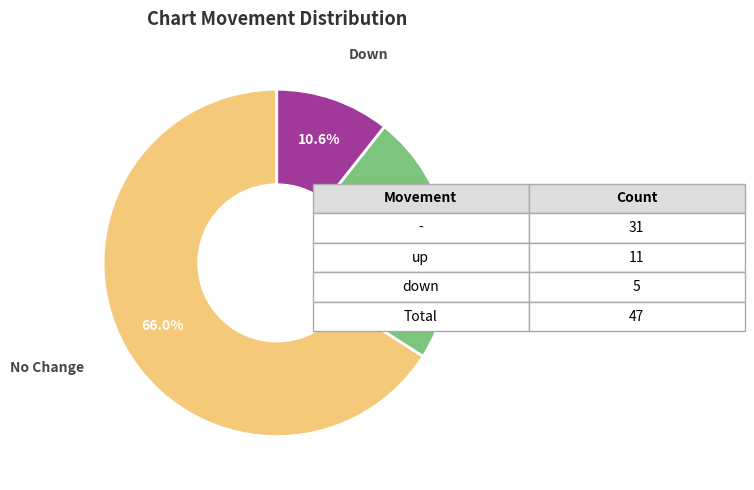

Is the sum of No Change and Up greater than half?

Yes